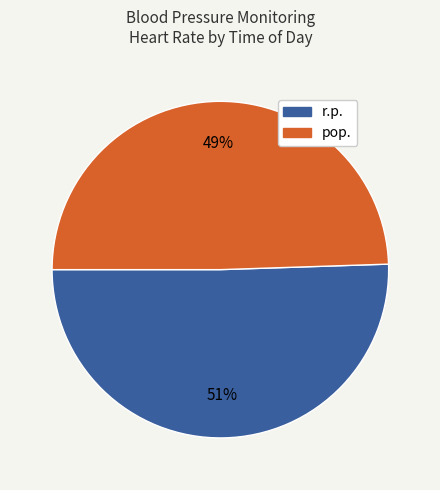

Which has a higher value, r.p. or pop.?

r.p.